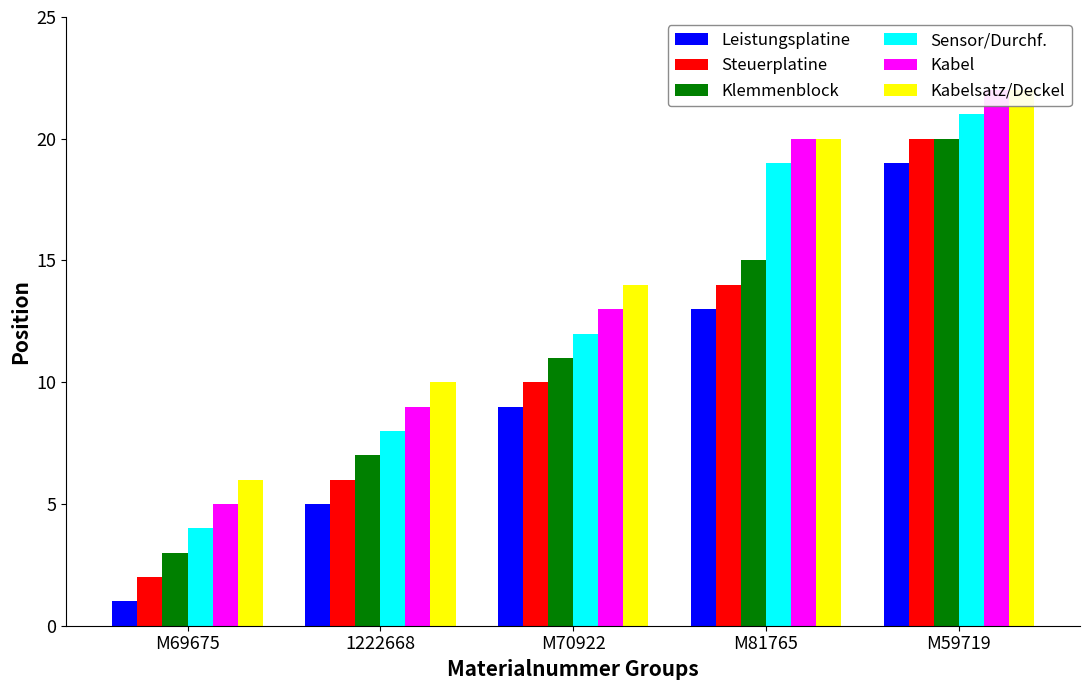

What position from the left is M70922?

3